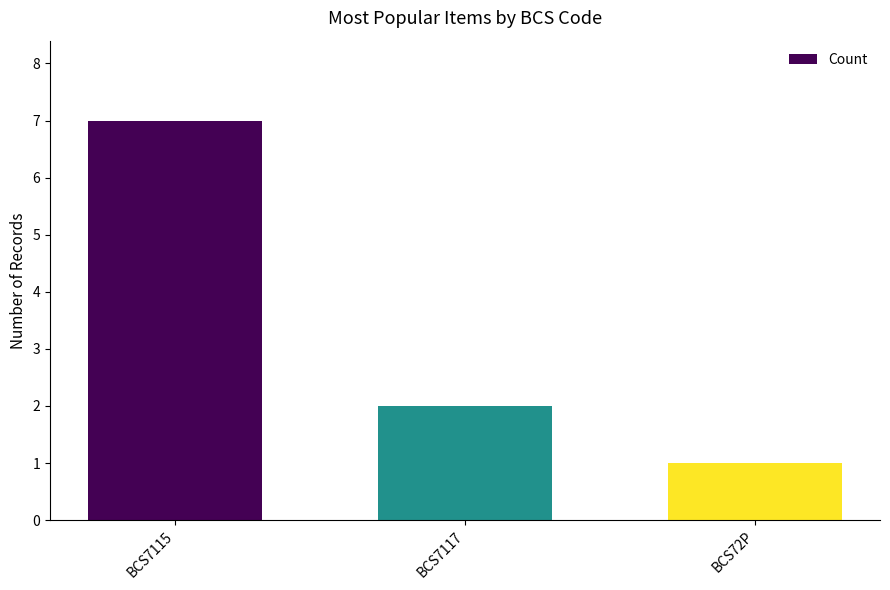

Reading left to right, what are all the values shown in this chart?

BCS7115=7	BCS7117=2	BCS72P=1